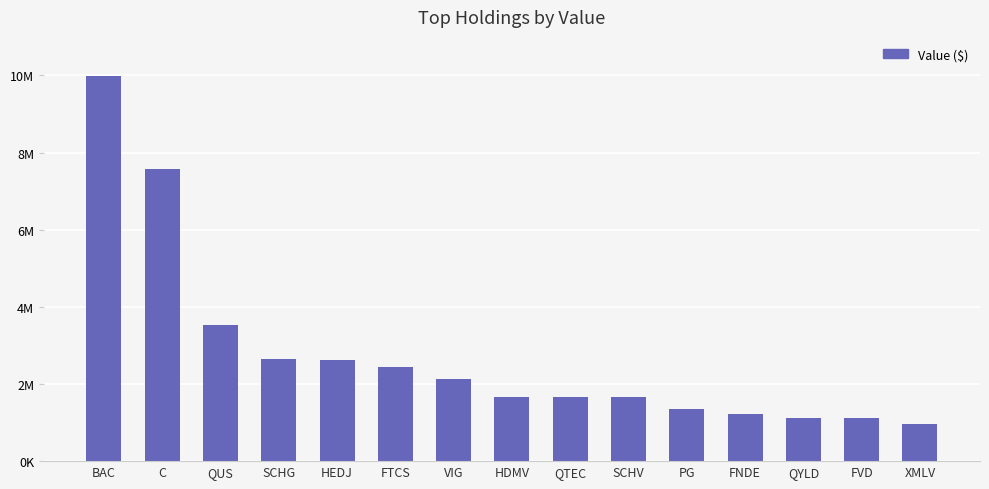

Does the chart contain any negative values?

No